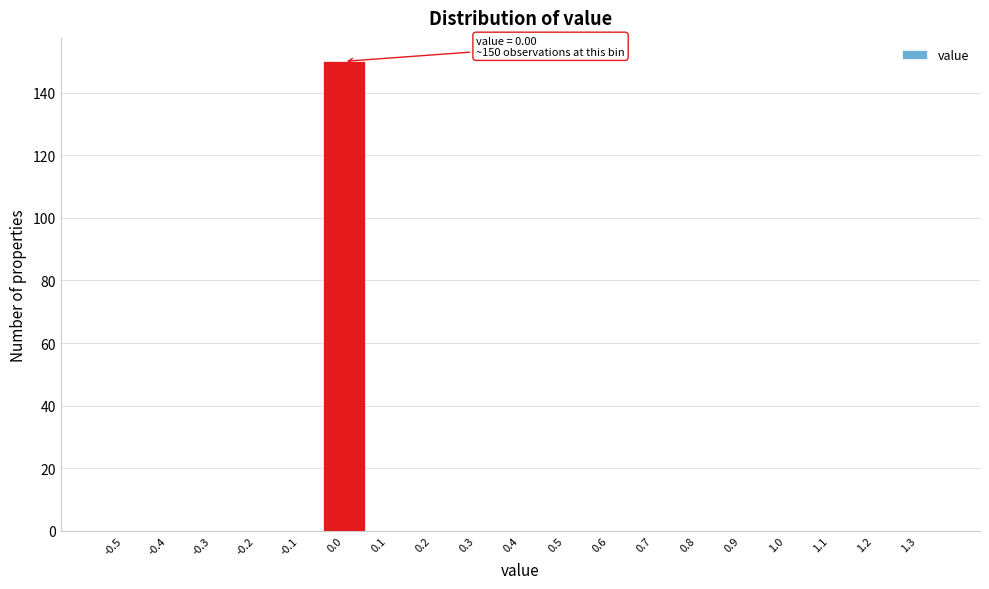

Reading right to left, extract all data points from this chart.

1.3=0	1.2=0	1.1=0	1.0=0	0.9=0	0.8=0	0.7=0	0.6=0	0.5=0	0.4=0	0.3=0	0.2=0	0.1=0	0.0=150	-0.1=0	-0.2=0	-0.3=0	-0.4=0	-0.5=0